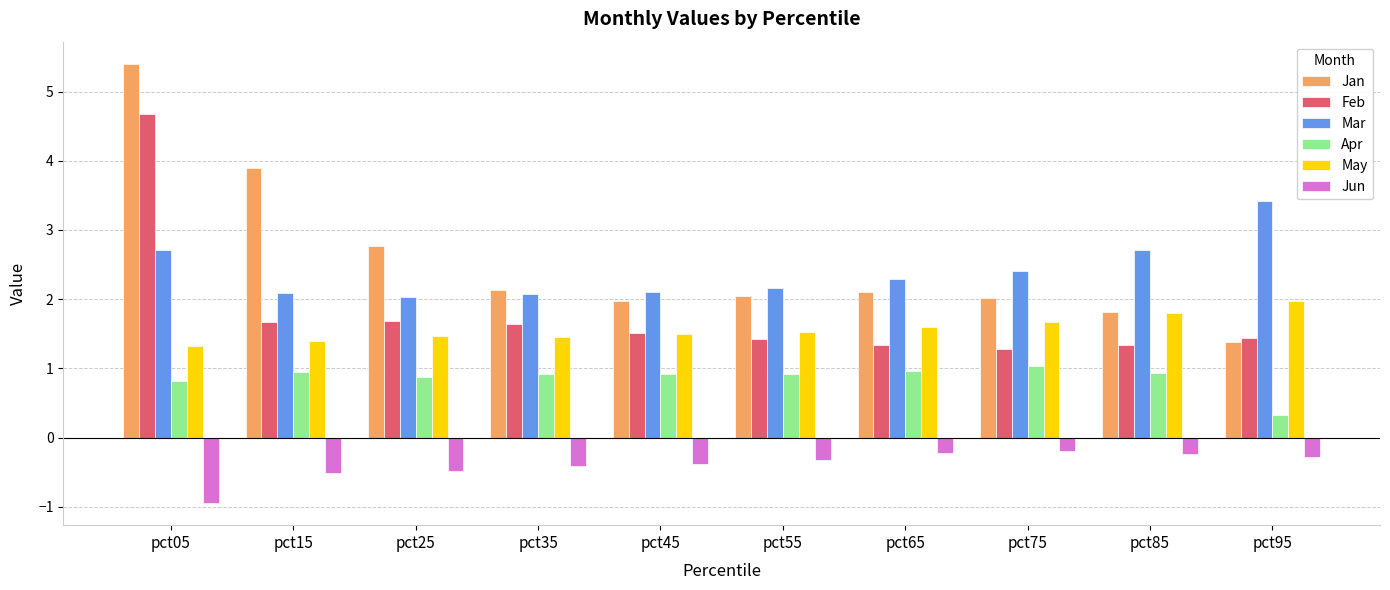

The Apr series shows 0.9 at pct35. True or false?

True